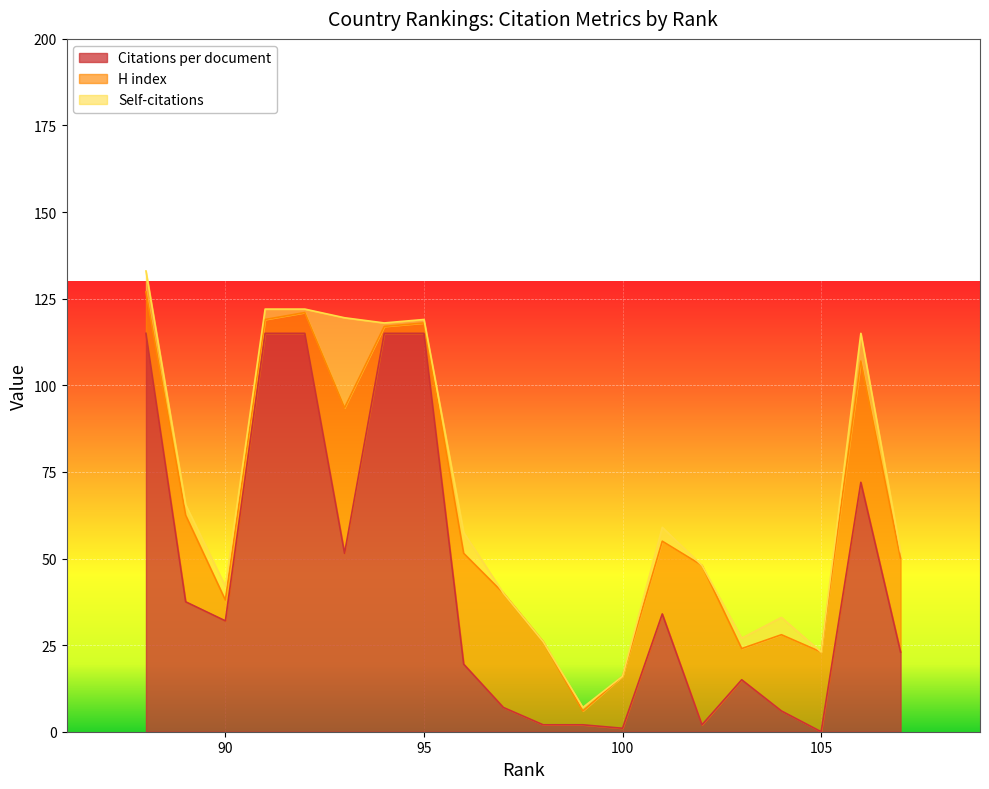

Does the chart display data point markers on the line(s)?

No